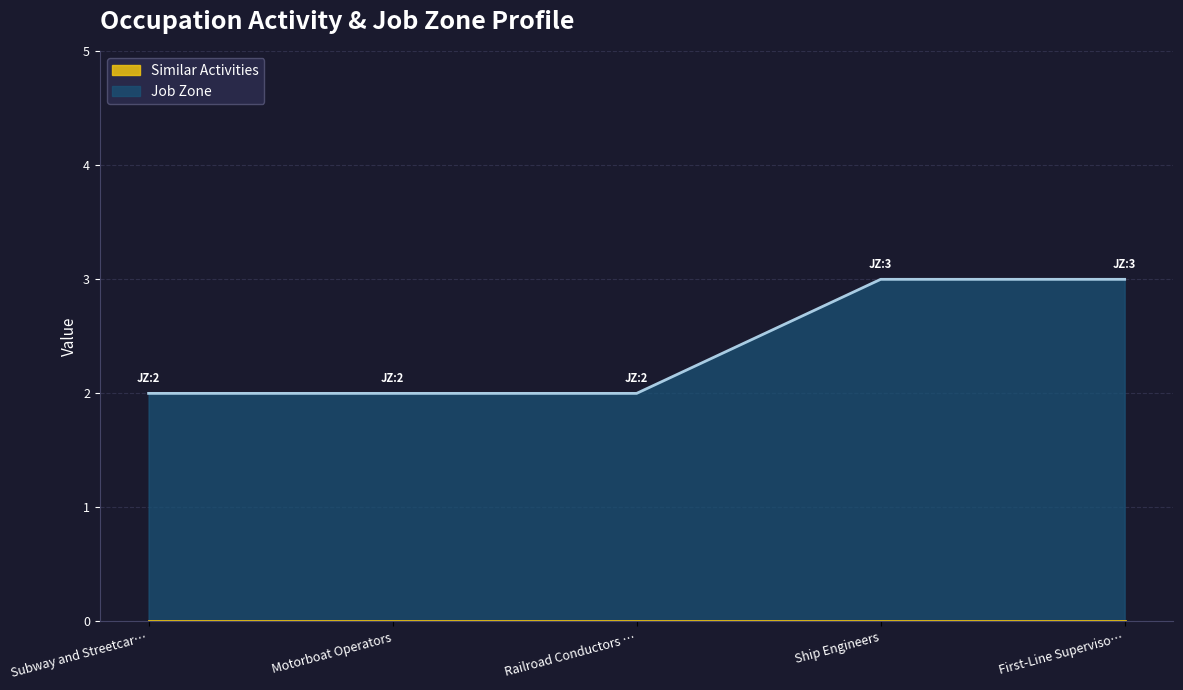

Is it true that Job Zone equals 2 at Subway and Streetcar…?

True